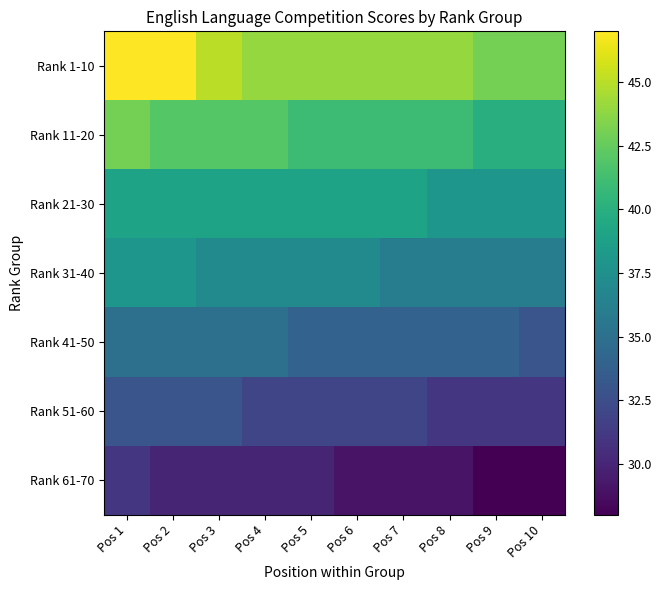

At which category does the chart reach its minimum across all series?

Pos 9